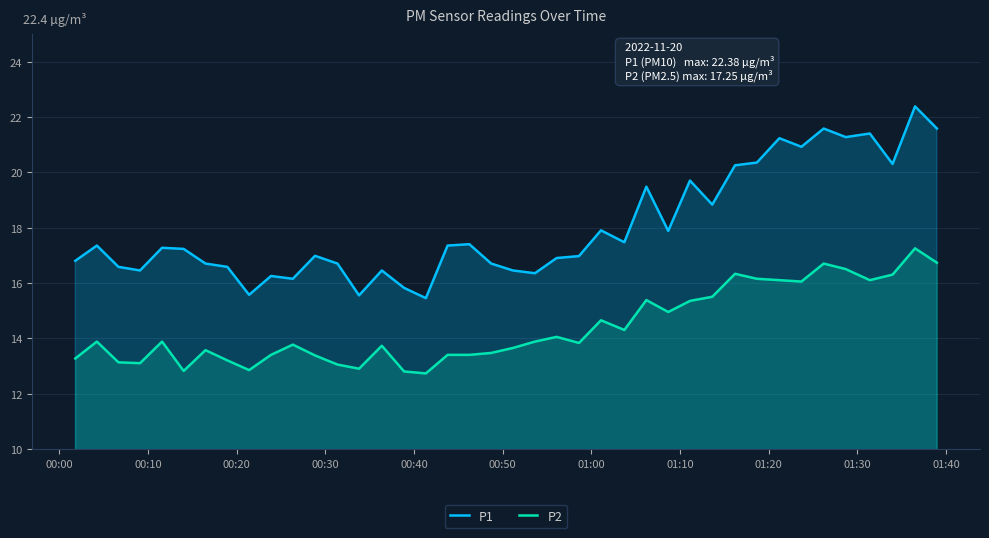

True or false: P1 and P2 intersect in this chart.

False